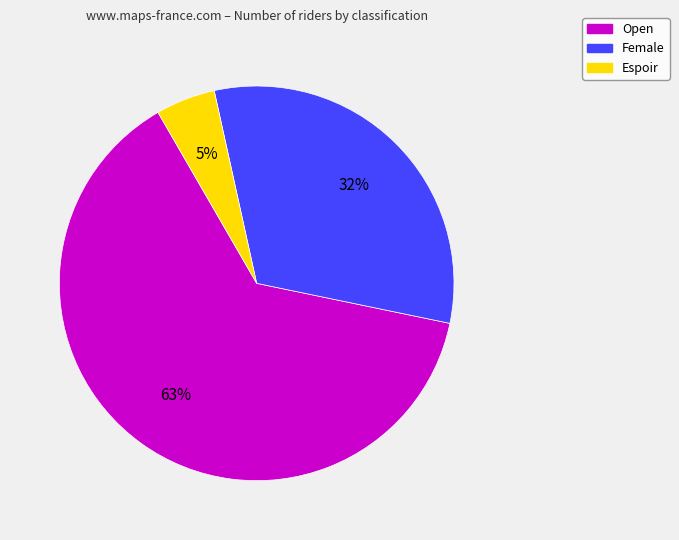

The Espoir slice represents 14% of the pie. True or false?

False